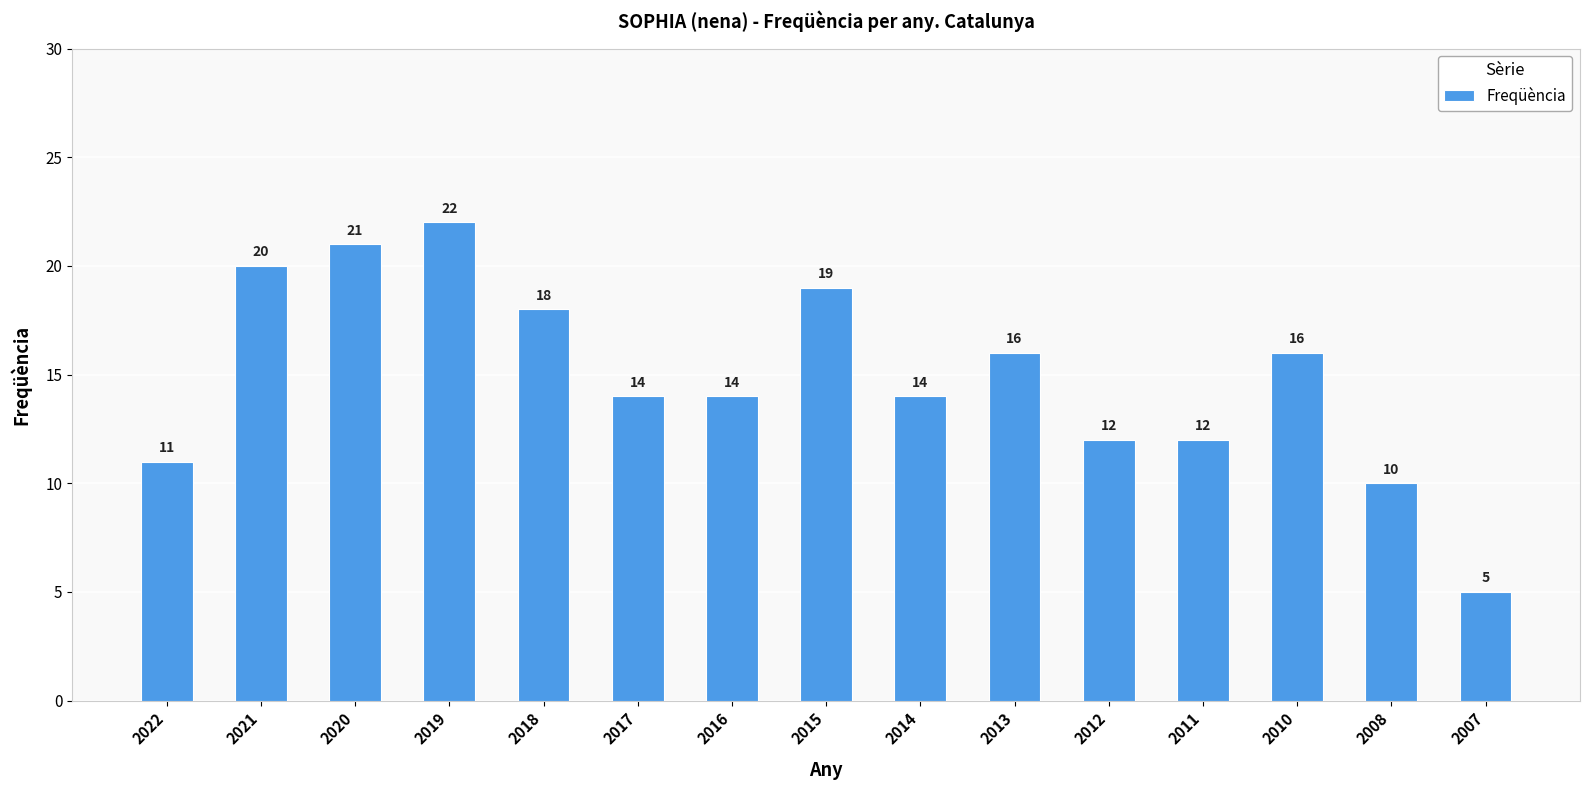

What is the maximum value shown in the chart?

22